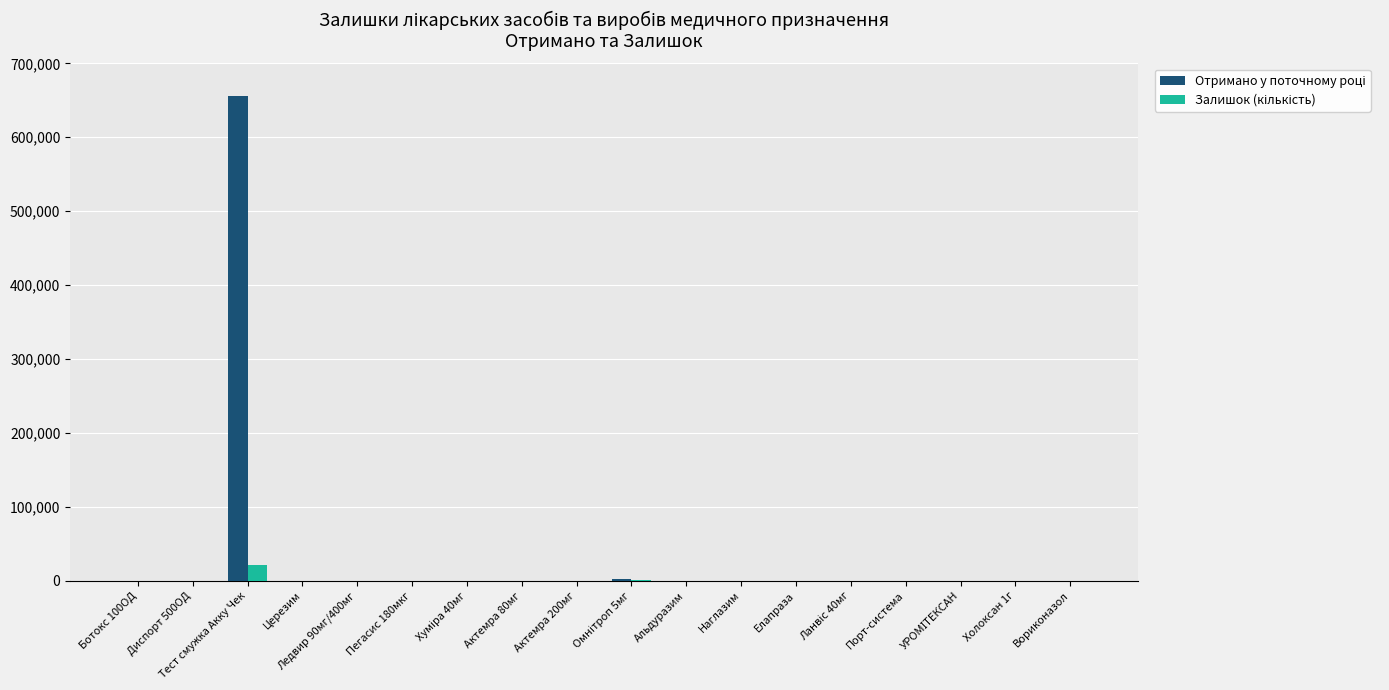

At which category is the sum across all series the highest?

Тест смужка Акку Чек